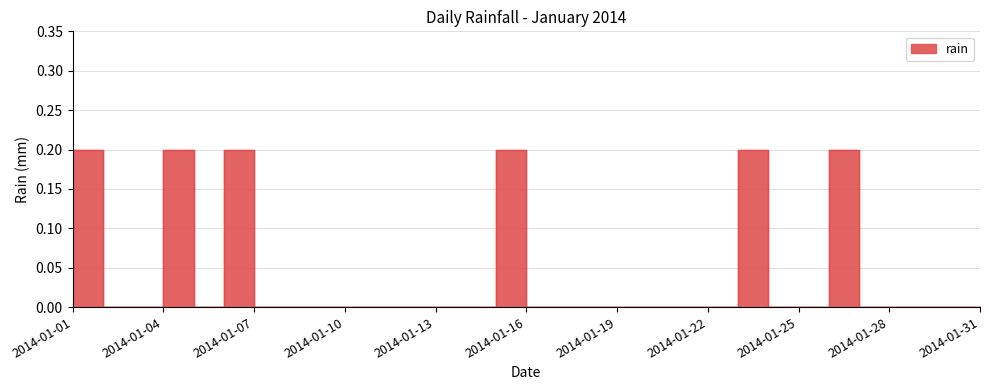

The chart shows a value of 0.0 at 2014-01-13. True or false?

True